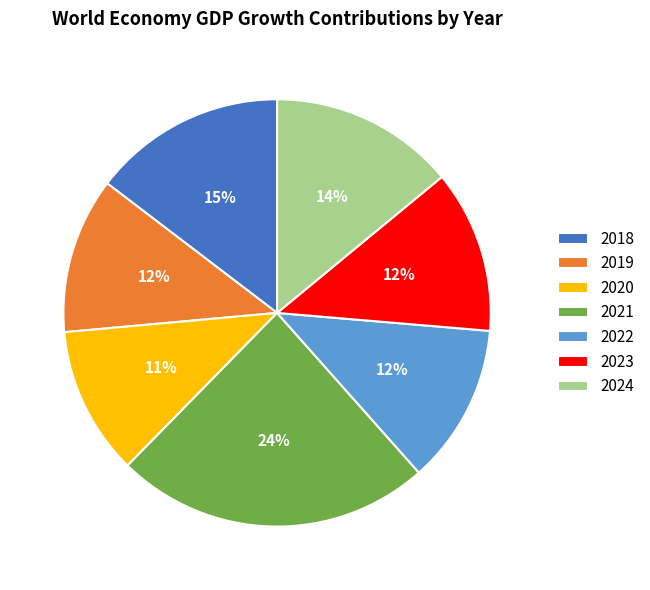

Count the number of slices in the pie.

7